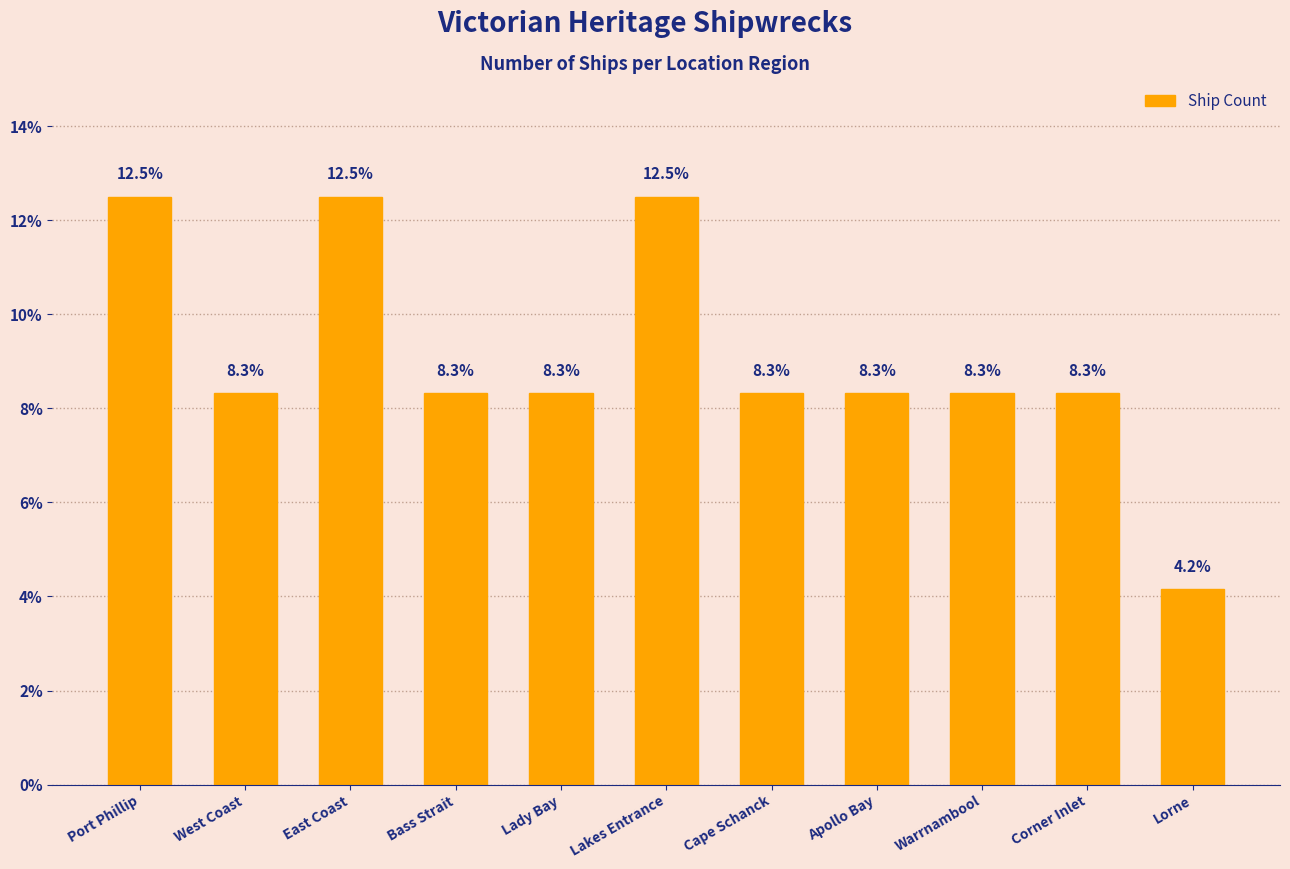

Which category has the lowest value across all series?

Lorne